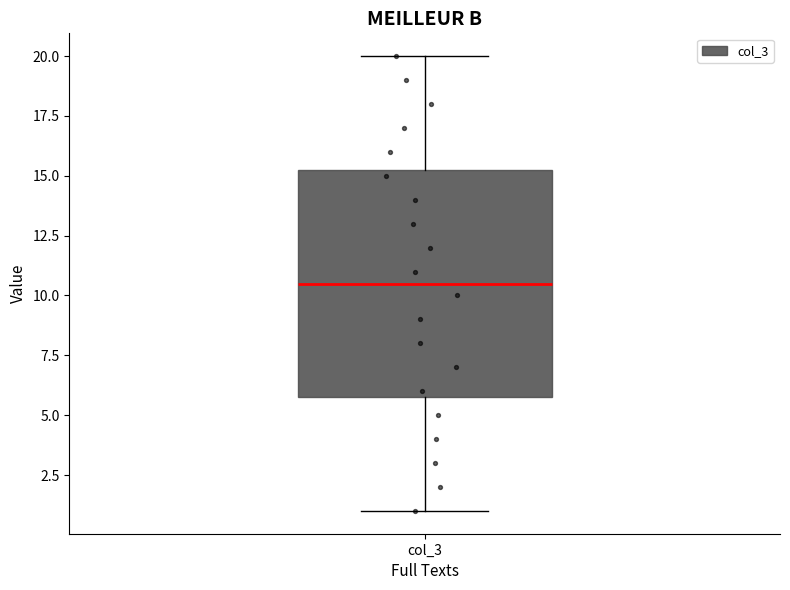

Transcribe this box plot: give where the median line is, the range the box spans, and where the two whiskers end, as read against the y-axis. The values are not printed on the chart, so give them approximately, as read against the axis.

median 10.5, box 6.0 to 15.5, whiskers 1.0 to 20.0